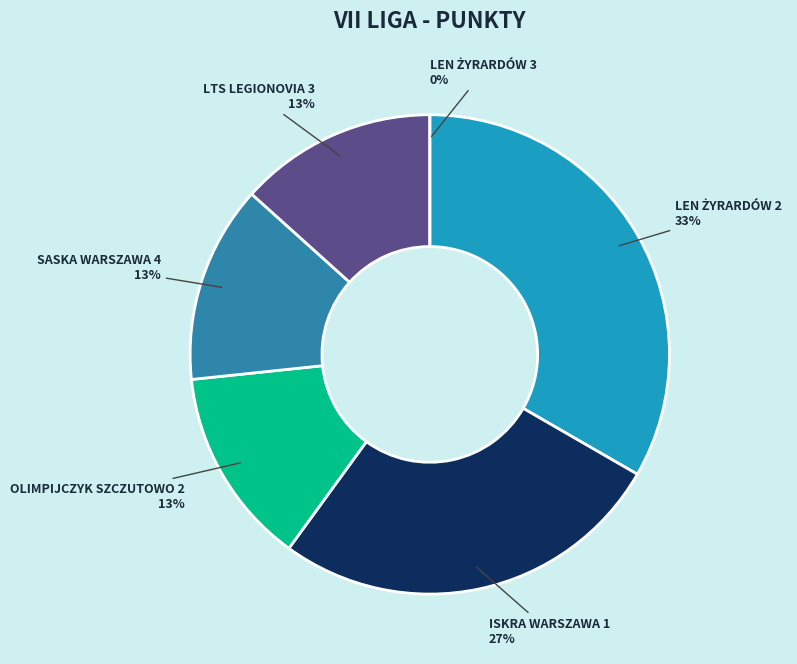

Rank the categories by value from lowest to highest.

LEN ŻYRARDÓW 3, OLIMPIJCZYK SZCZUTOWO 2, SASKA WARSZAWA 4, LTS LEGIONOVIA 3, ISKRA WARSZAWA 1, LEN ŻYRARDÓW 2